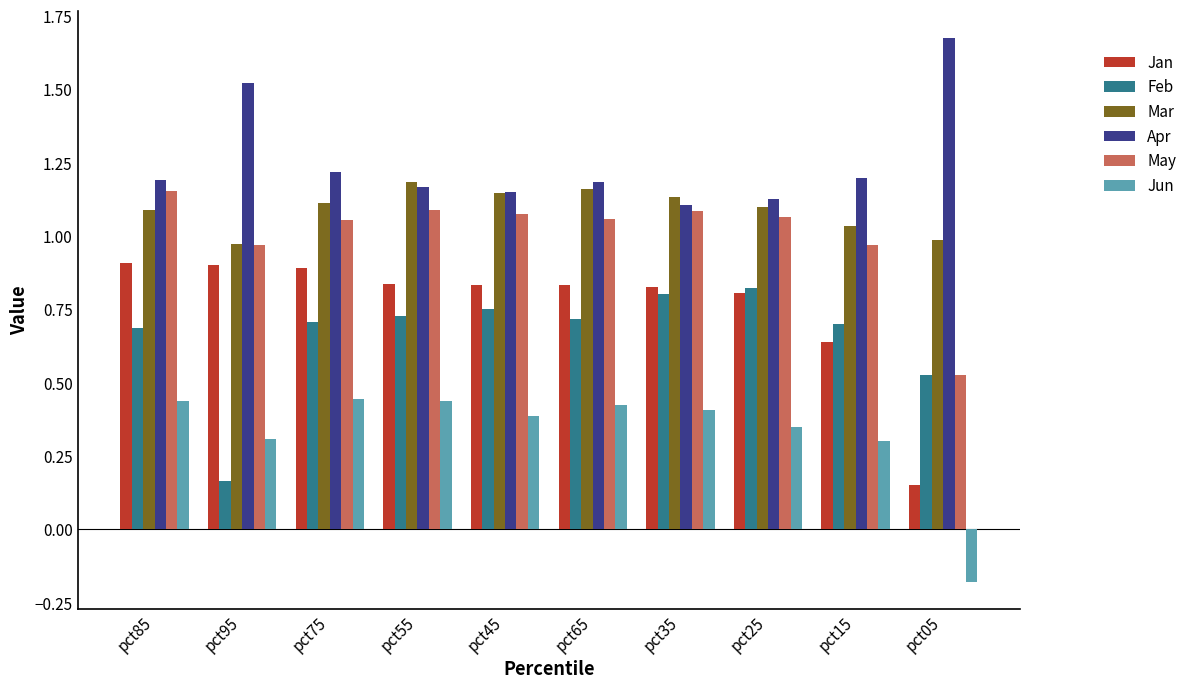

Which category has the lowest value across all series?

pct05